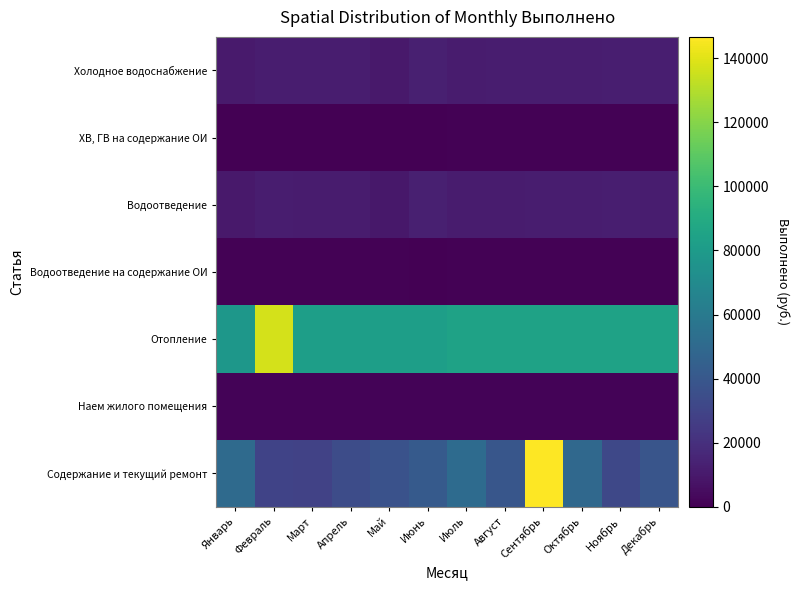

How many series are shown in this chart?

7